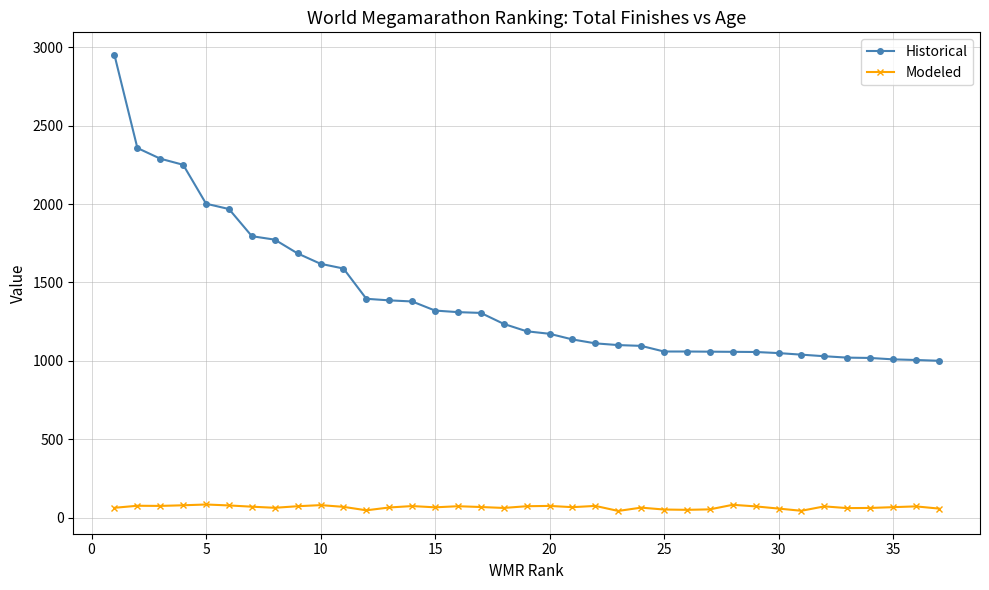

True or false: Modeled and Historical intersect in this chart.

False